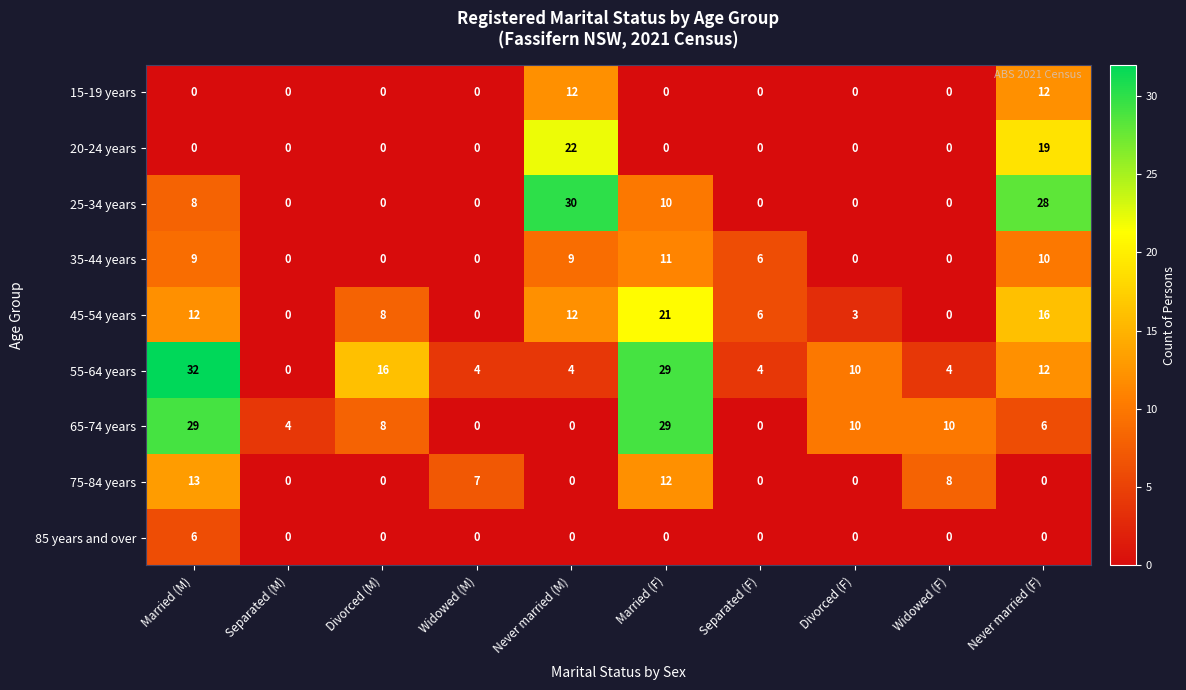

At which category is the sum across all series the highest?

Married (F)